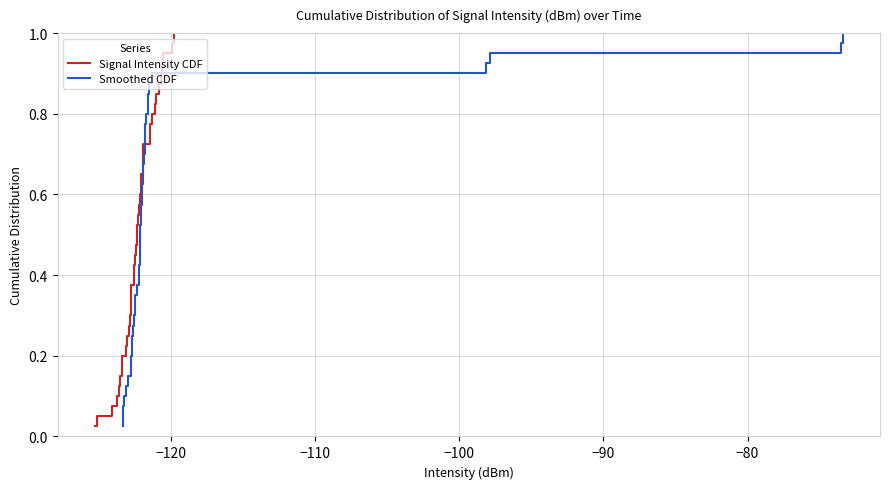

How many distinct data groups are displayed?

2